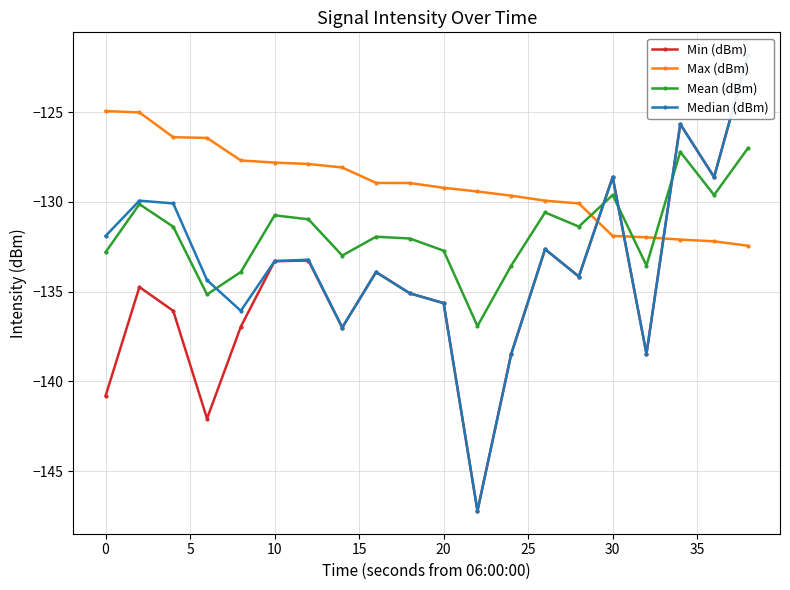

Rank the series by their average value, from highest to lowest.

Max (dBm), Mean (dBm), Median (dBm), Min (dBm)